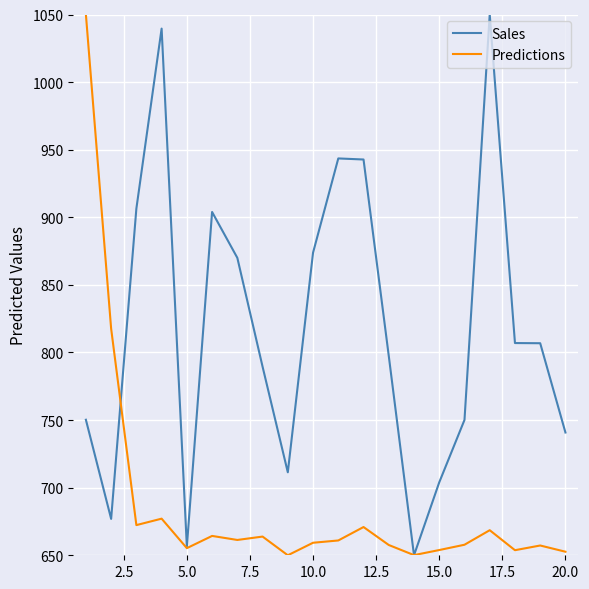

Rank the series by their average value, from lowest to highest.

Predictions, Sales